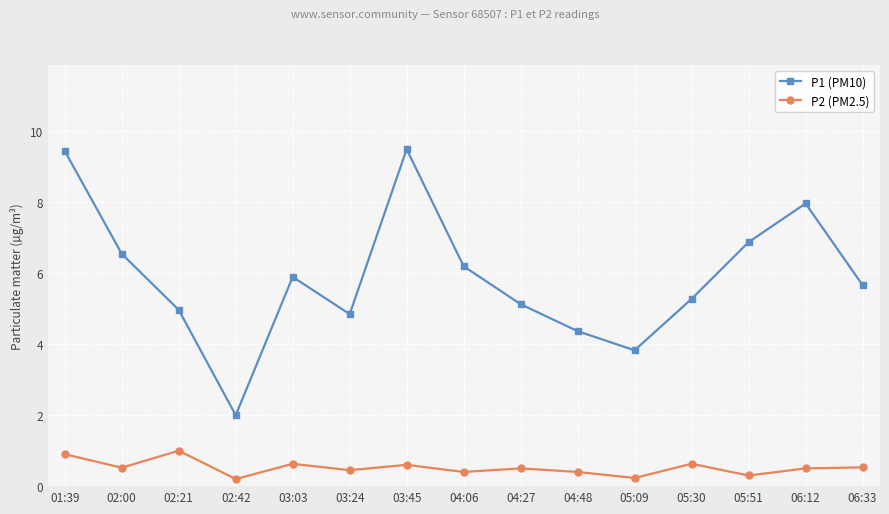

What is the difference between the highest and lowest values at 02:21?

4.0